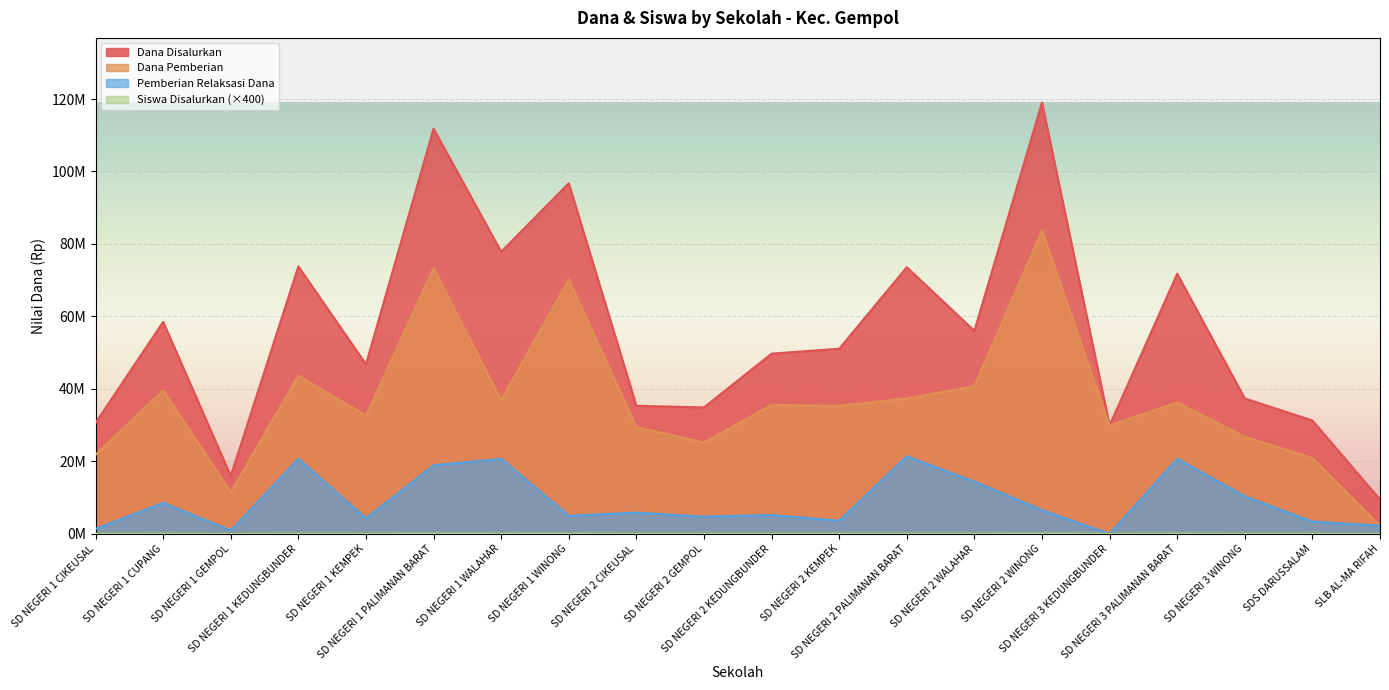

Is it true that Pemberian Relaksasi Dana equals 20700000 at SD NEGERI 1 KEDUNGBUNDER?

True